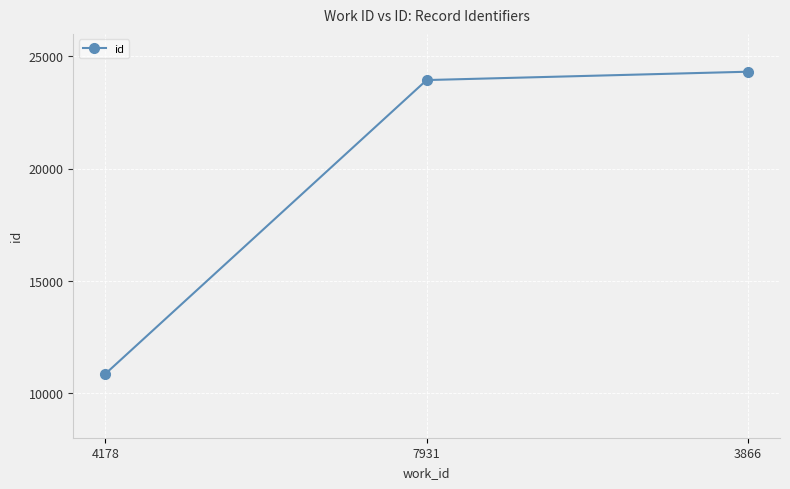

What is the ratio of the value at 7931 to the value at 3866?

1.0